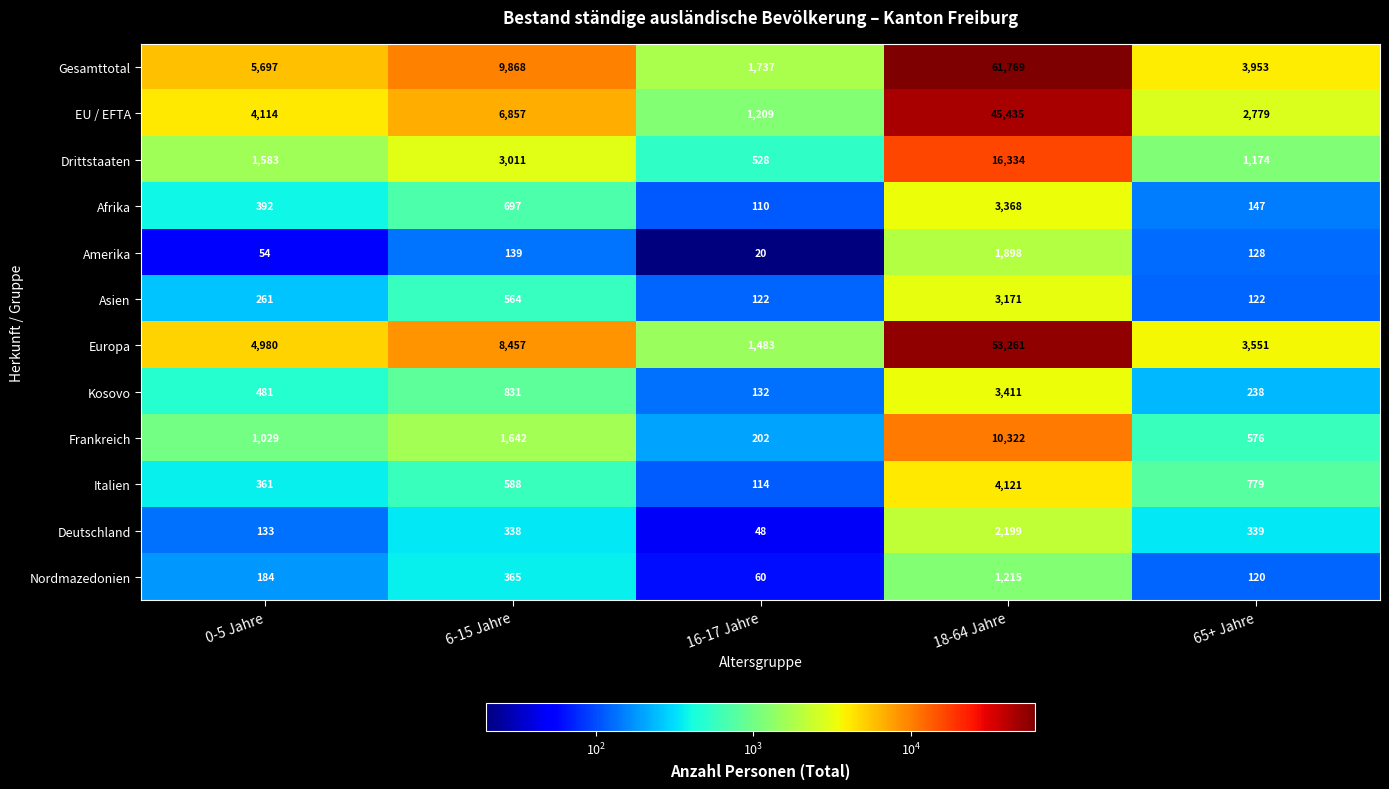

What is the spread (max minus min) of values at 16-17 Jahre?

1717